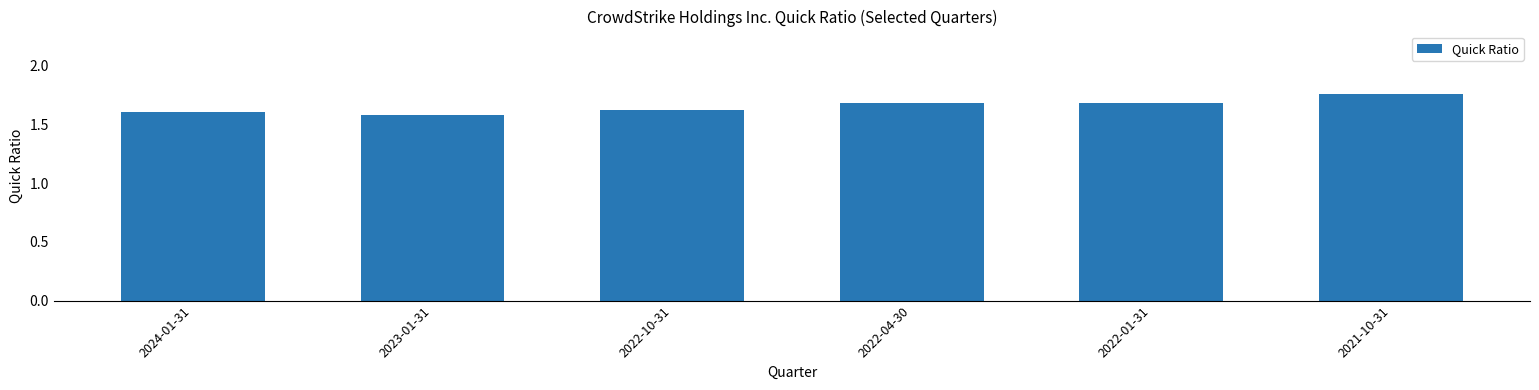

Which has a higher value, 2022-01-31 or 2023-01-31?

2022-01-31